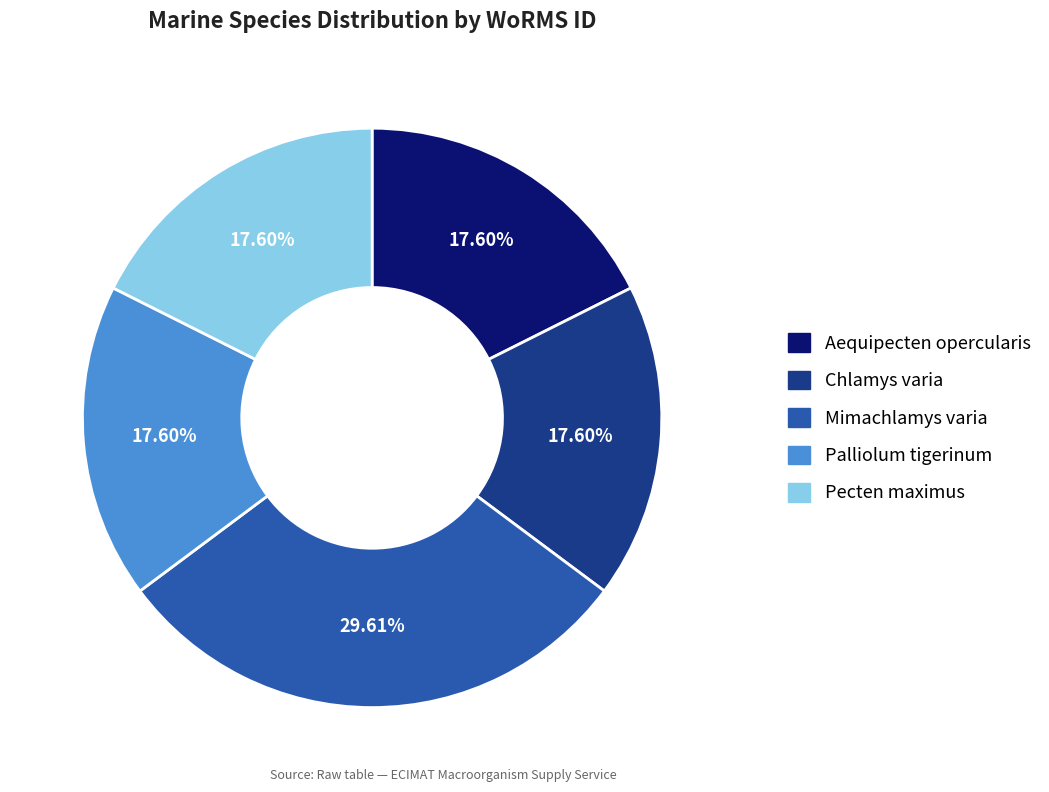

How many slices are in this pie chart?

5